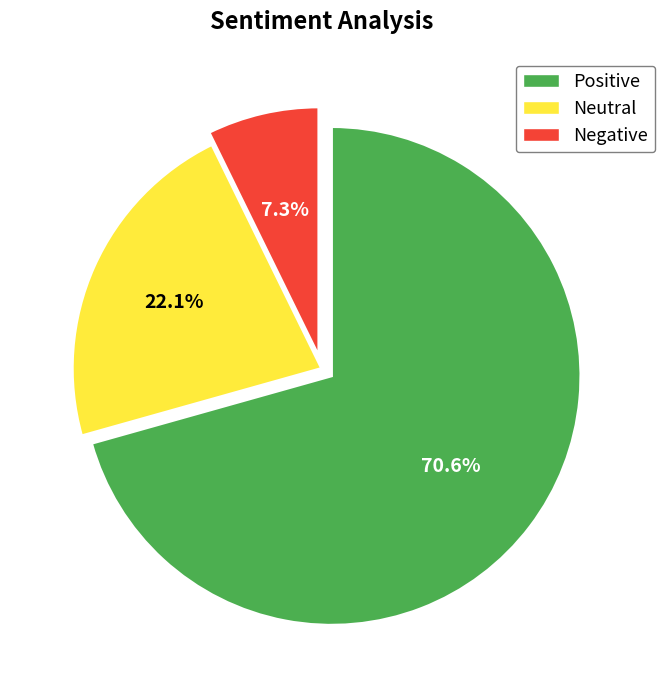

Is there a majority slice in this chart?

Yes